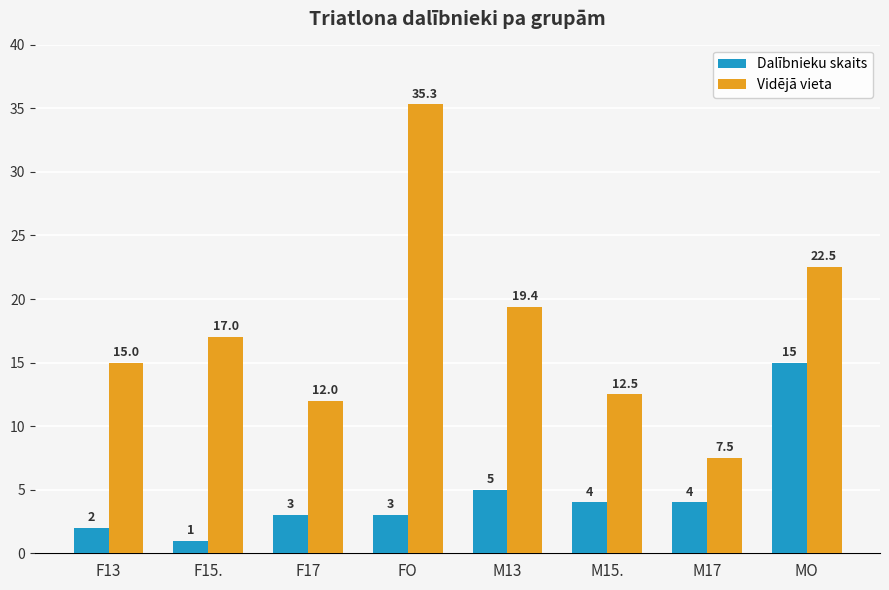

List the series in order of their peak value, highest first.

Vidējā vieta, Dalībnieku skaits